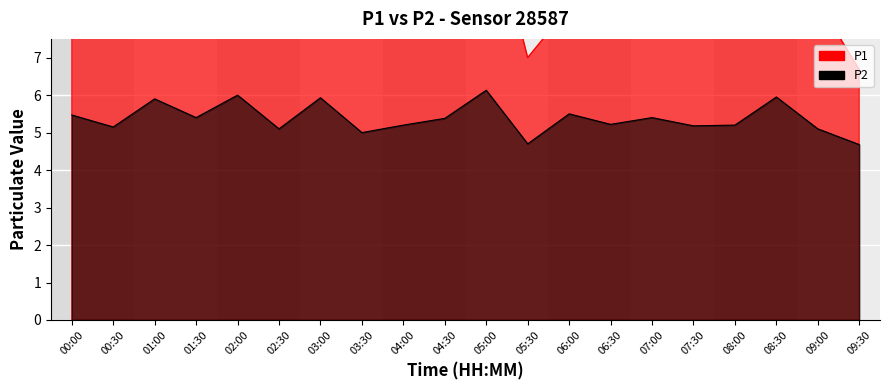

Reading right to left, extract all data points from this chart.

P1: 09:30=6.7	09:00=8.5	08:30=9.3	08:00=9.6	07:30=8.9	07:00=8.8	06:30=9.2	06:00=8.3	05:30=7.0	05:00=11.4	04:30=8.7	04:00=7.9	03:30=9.1	03:00=8.5	02:30=9.2	02:00=10.8	01:30=7.6	01:00=12.8	00:30=8.4	00:00=11.1
P2: 09:30=4.7	09:00=5.1	08:30=6.0	08:00=5.2	07:30=5.2	07:00=5.4	06:30=5.2	06:00=5.5	05:30=4.7	05:00=6.1	04:30=5.4	04:00=5.2	03:30=5.0	03:00=5.9	02:30=5.1	02:00=6.0	01:30=5.4	01:00=5.9	00:30=5.2	00:00=5.5